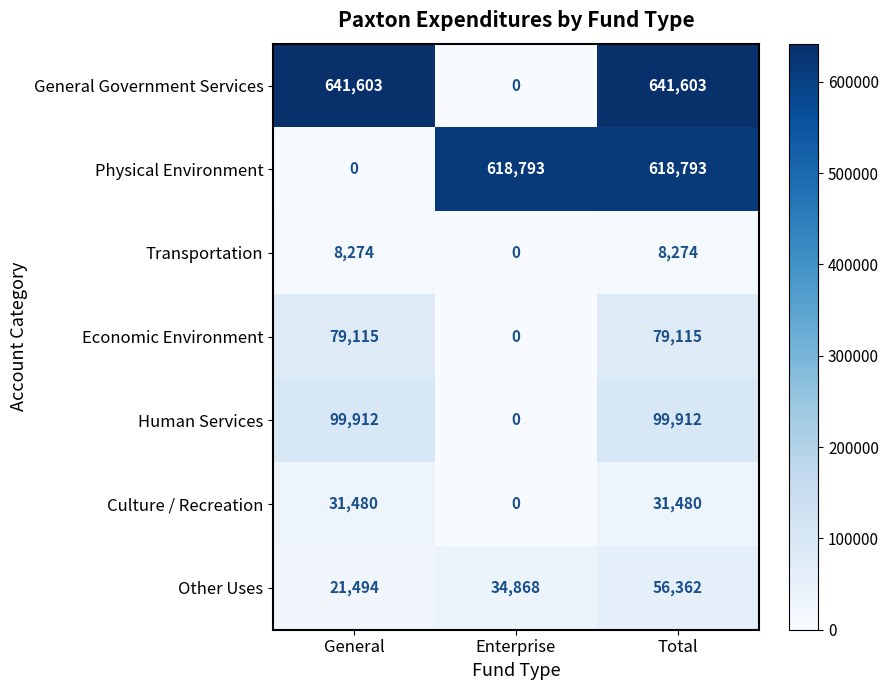

Which series has the widest spread of values?

General Government Services